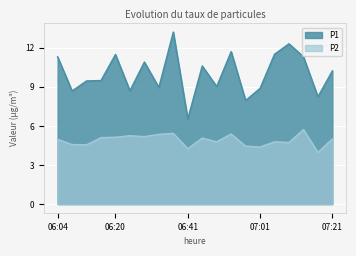

Rank the series by their maximum value, from highest to lowest.

P1, P2